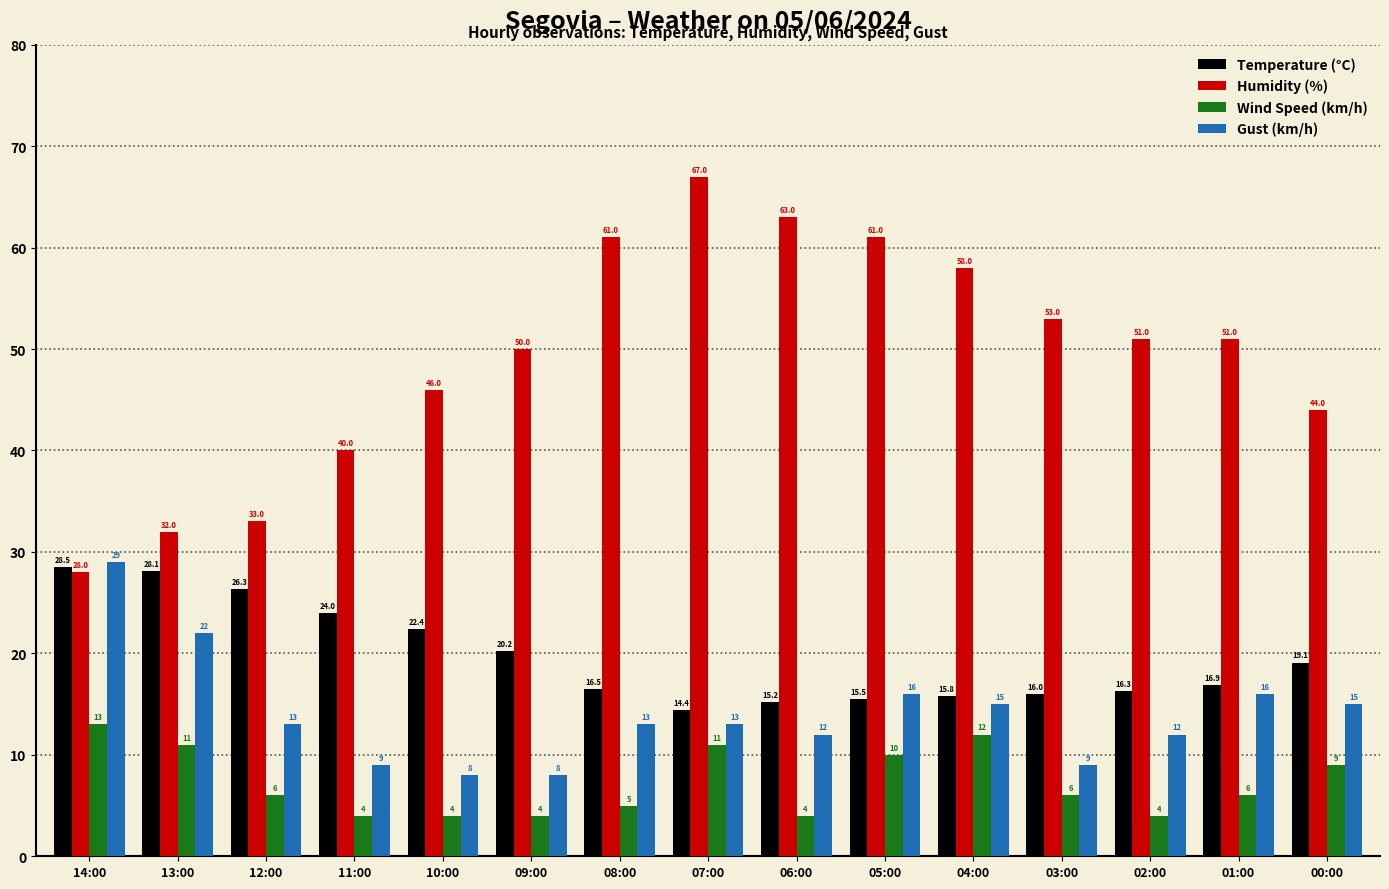

What position from the left is 11:00?

4